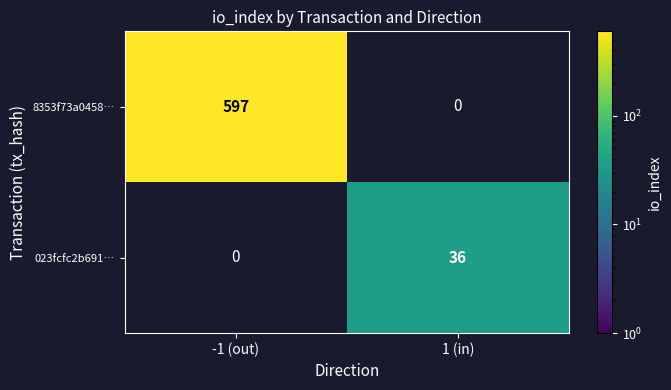

The value of 8353f73a0458… at -1 (out) is 968. True or false?

False